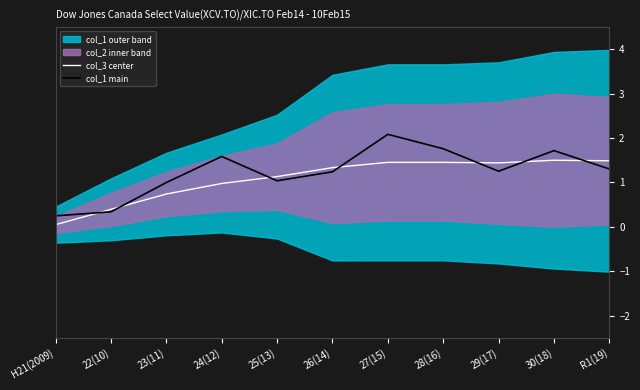

What position from the right is 23(11)?

9